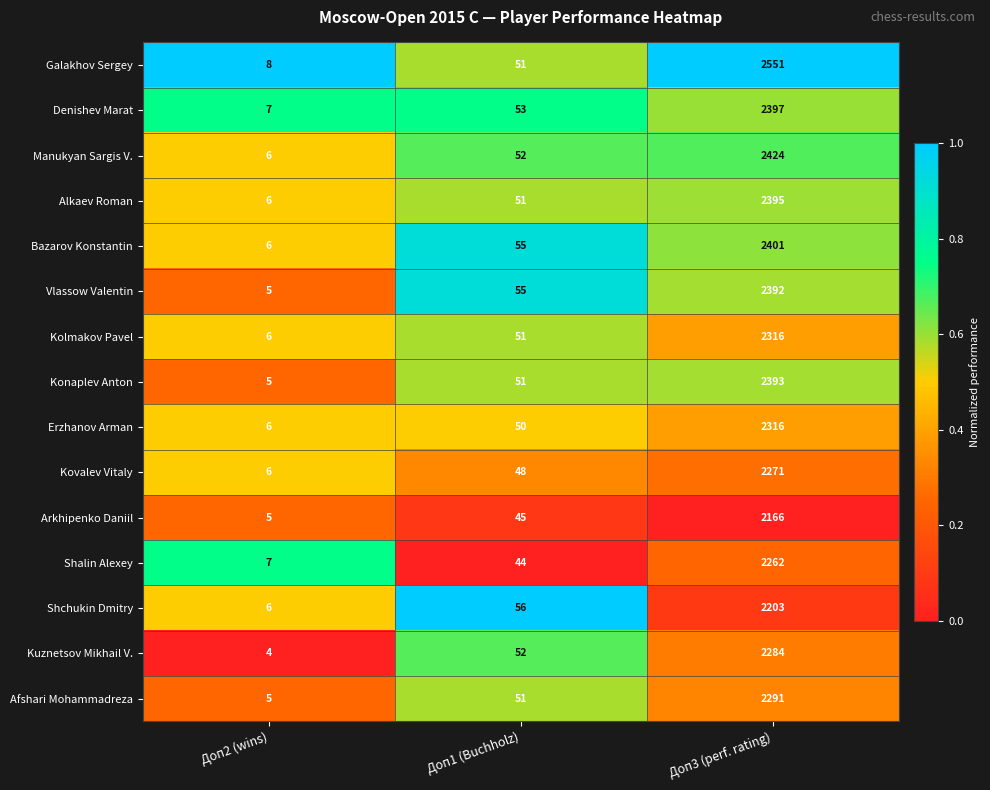

What is the difference between the second highest and minimum values in the Vlassow Valentin series?

50